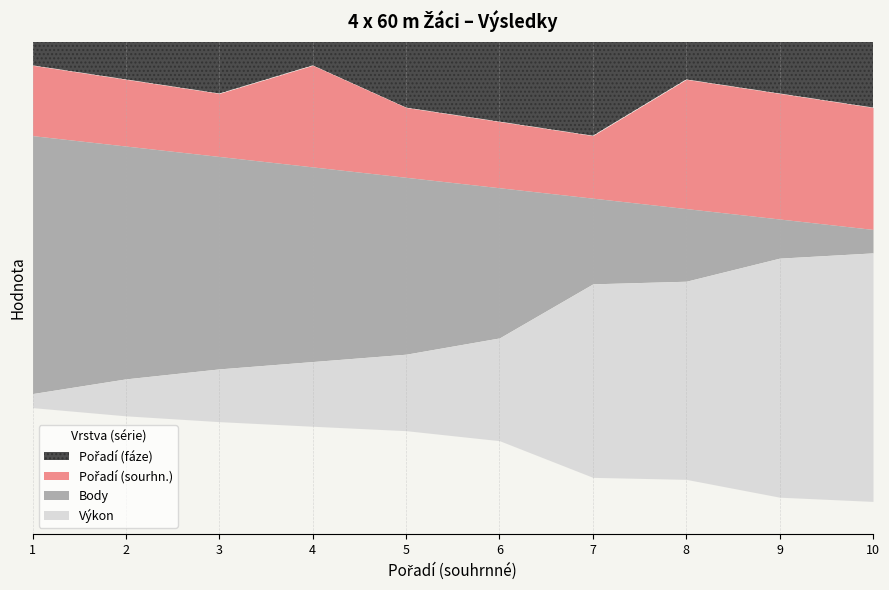

True or false: Pořadí (sourhn.) has a value of 15.3 at 10.

False